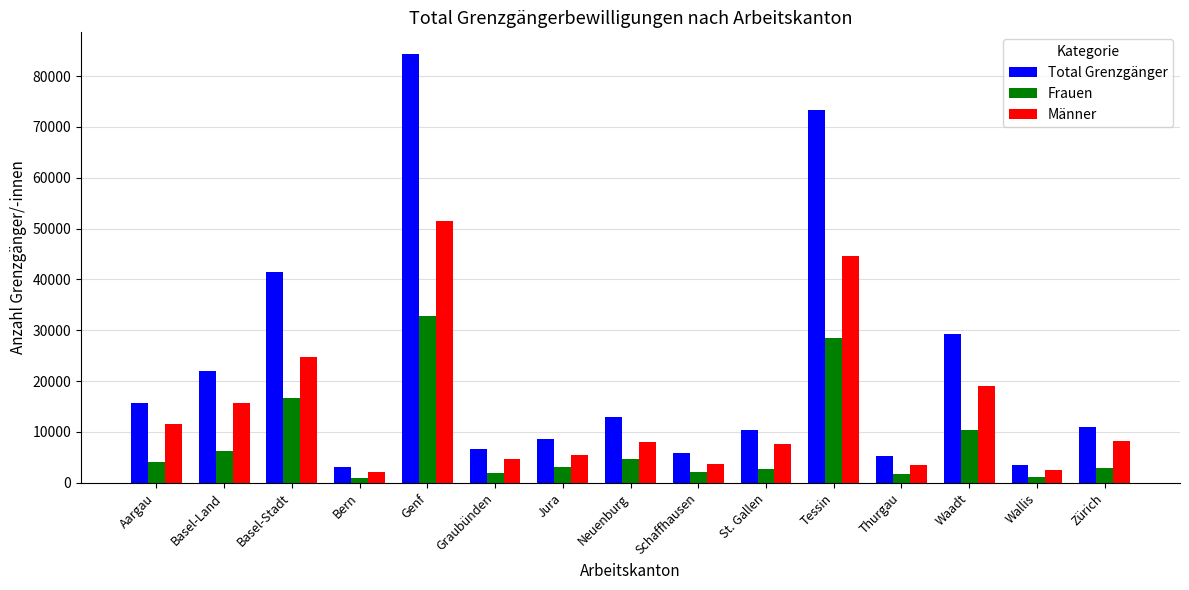

Which series has the largest total across all categories?

Total Grenzgänger